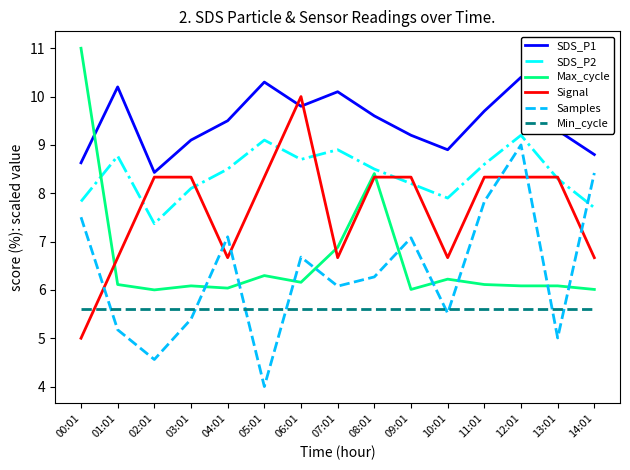

How many lines are shown in the chart?

6